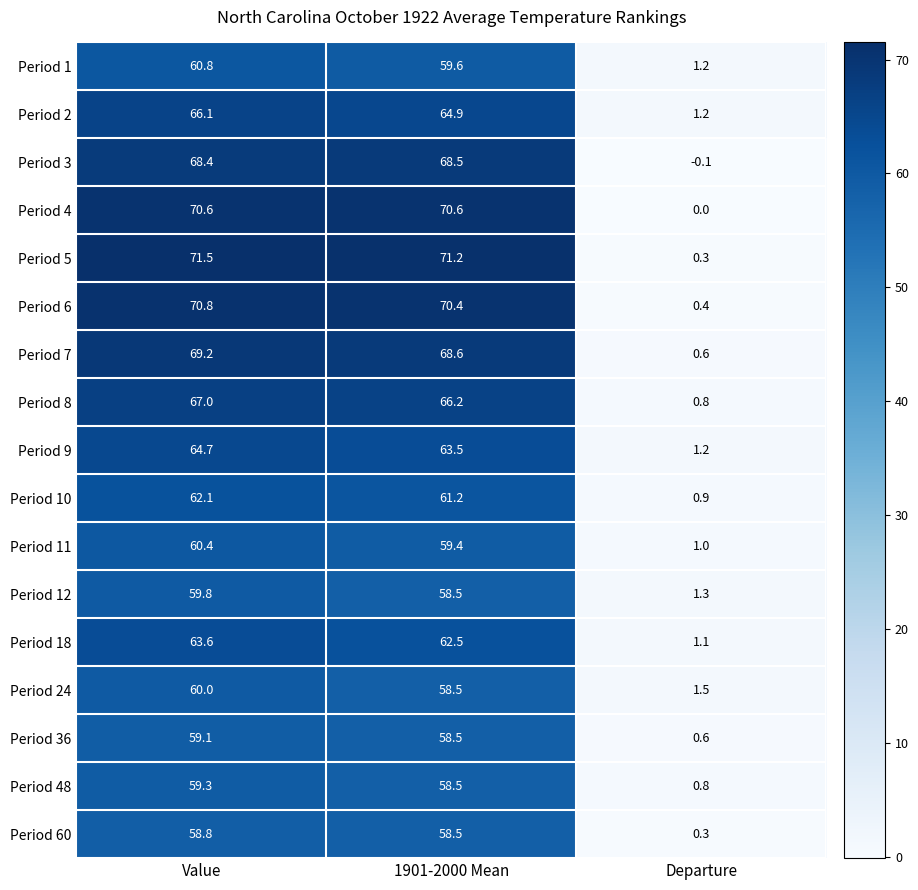

What is the greatest value displayed?

71.5